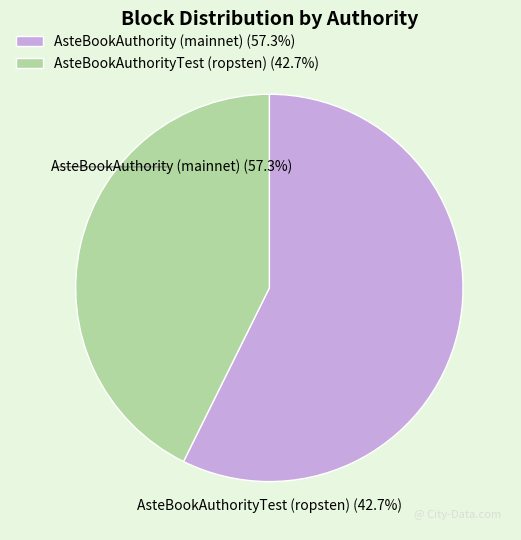

Rank the categories by value from highest to lowest.

AsteBookAuthority (mainnet), AsteBookAuthorityTest (ropsten)